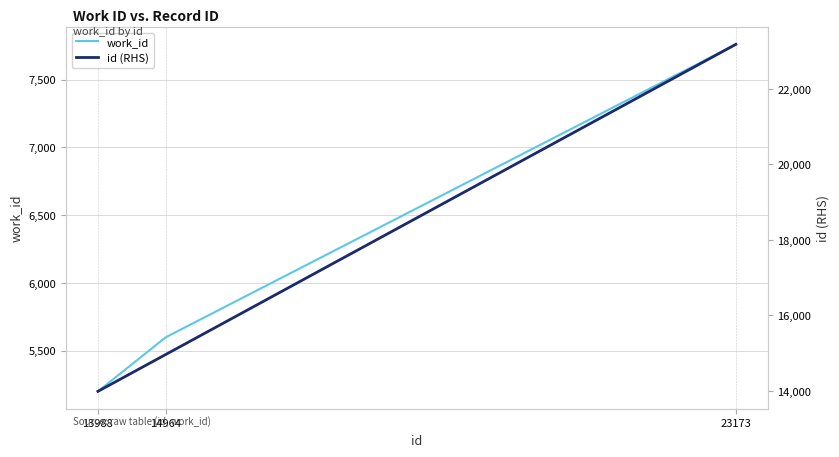

Reading left to right, what are all the values shown in this chart?

work_id: 13988=5199	14964=5598	23173=7760
id (RHS): 13988=13988	14964=14964	23173=23173